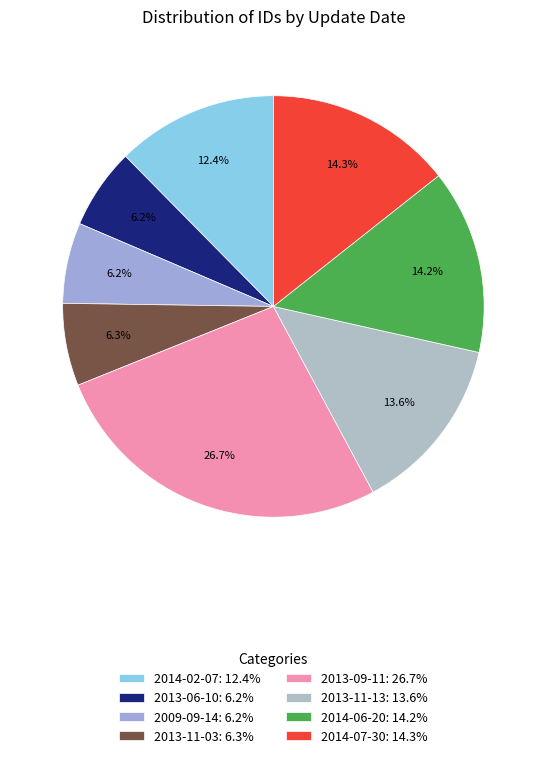

How many slices are in this pie chart?

8